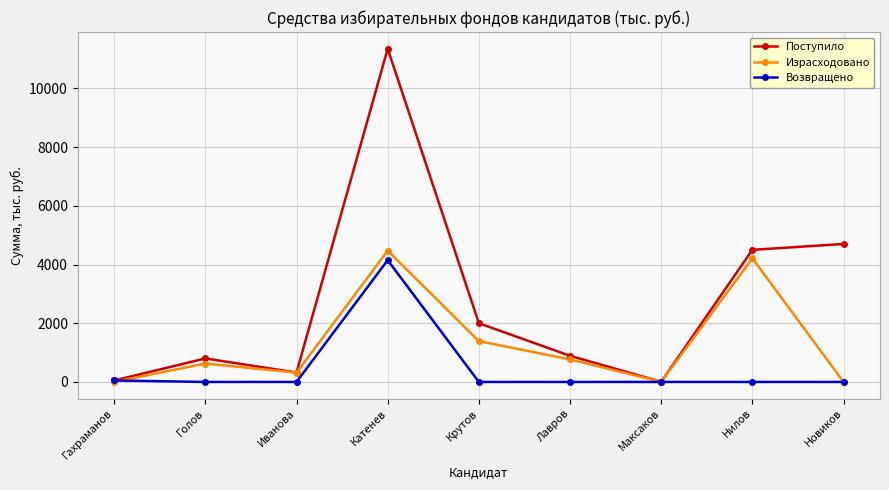

The Возвращено series shows 0.0 at Максаков. True or false?

True